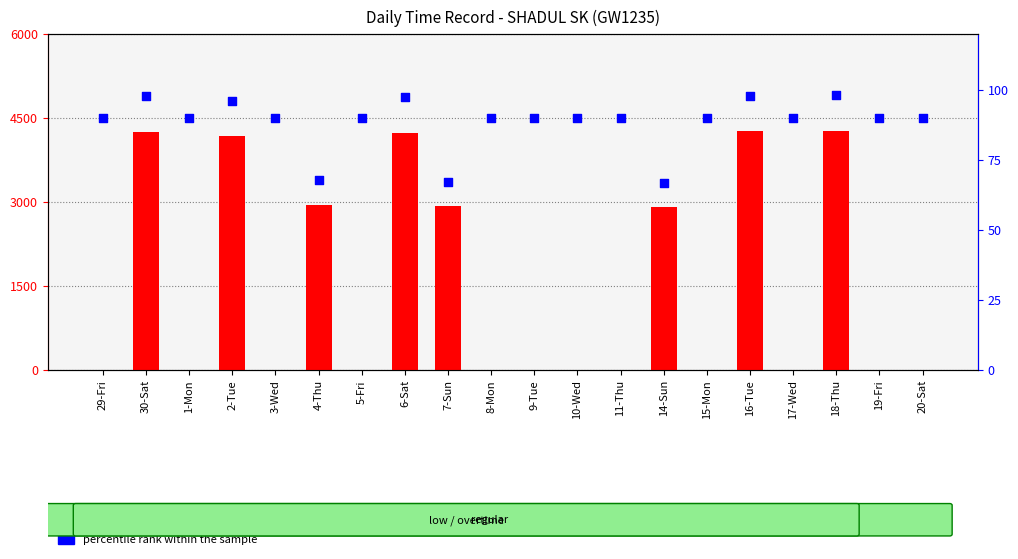

Which series has the widest spread of Y values?

percentile rank within the sample